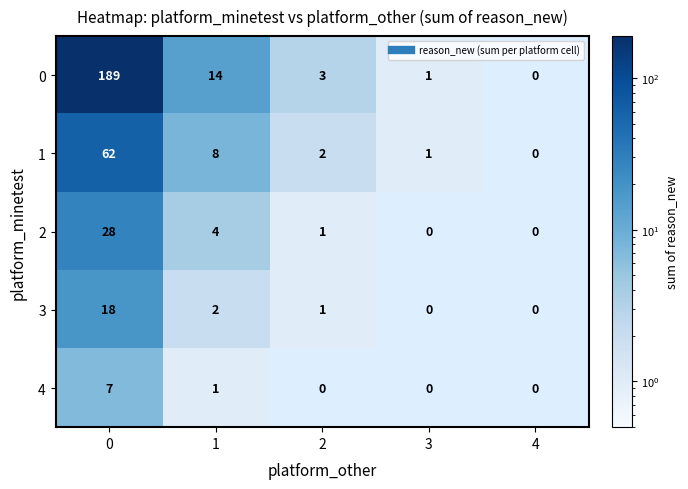

Which series has the largest total across all categories?

0